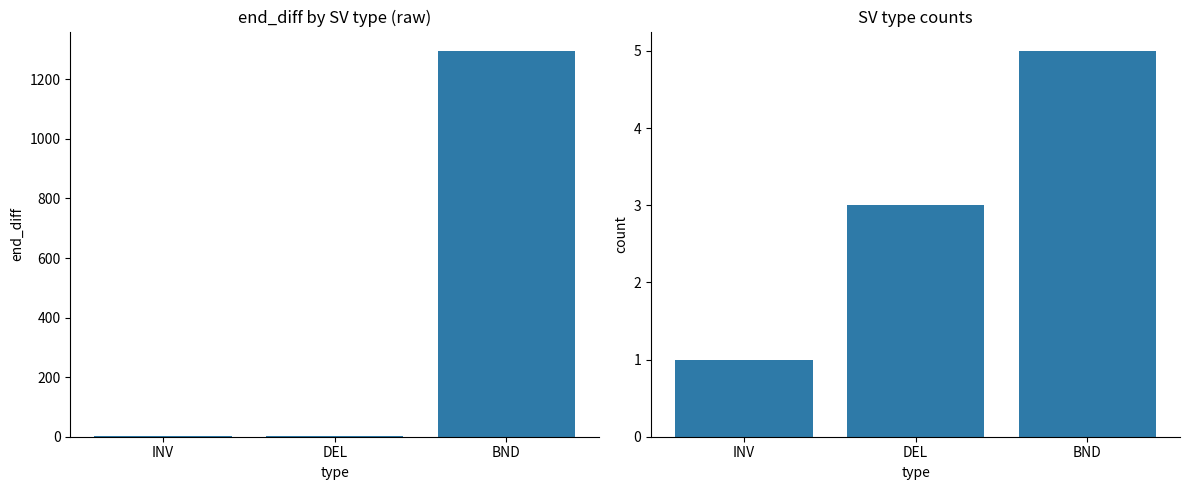

At which category does the chart reach its peak across all series?

BND